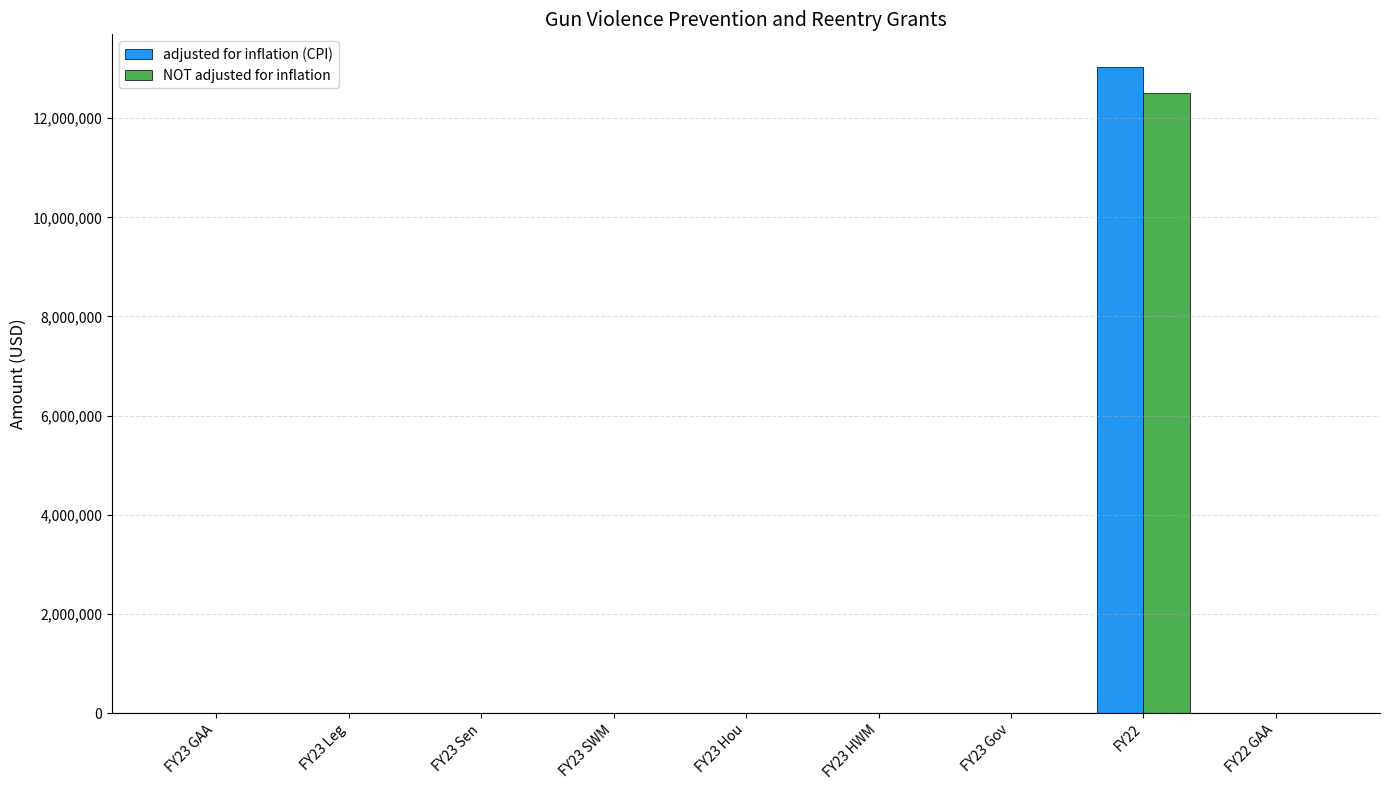

The value of adjusted for inflation (CPI) at FY23 SWM is 0. True or false?

True